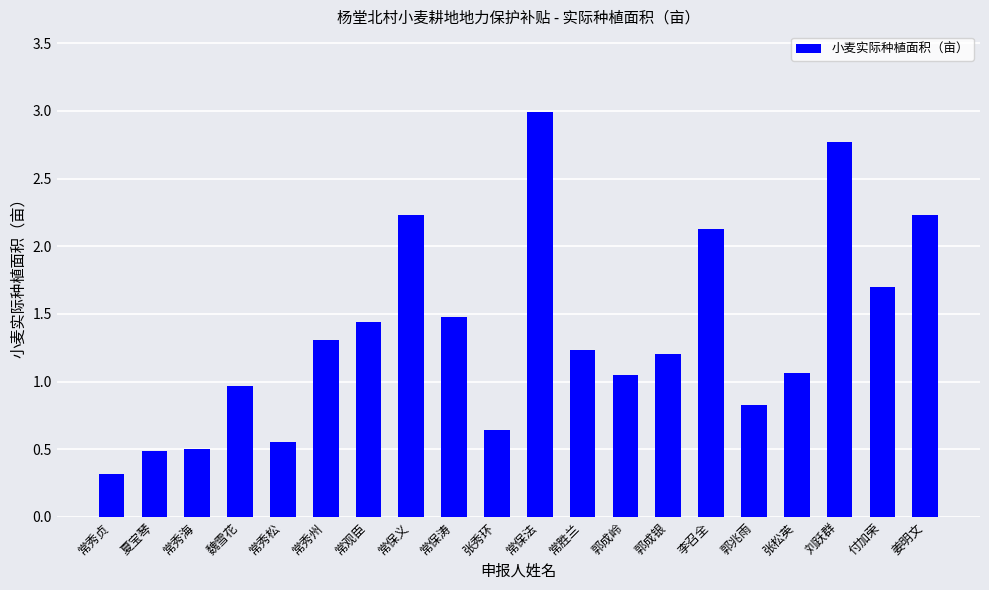

Does the chart contain stacked bars?

No